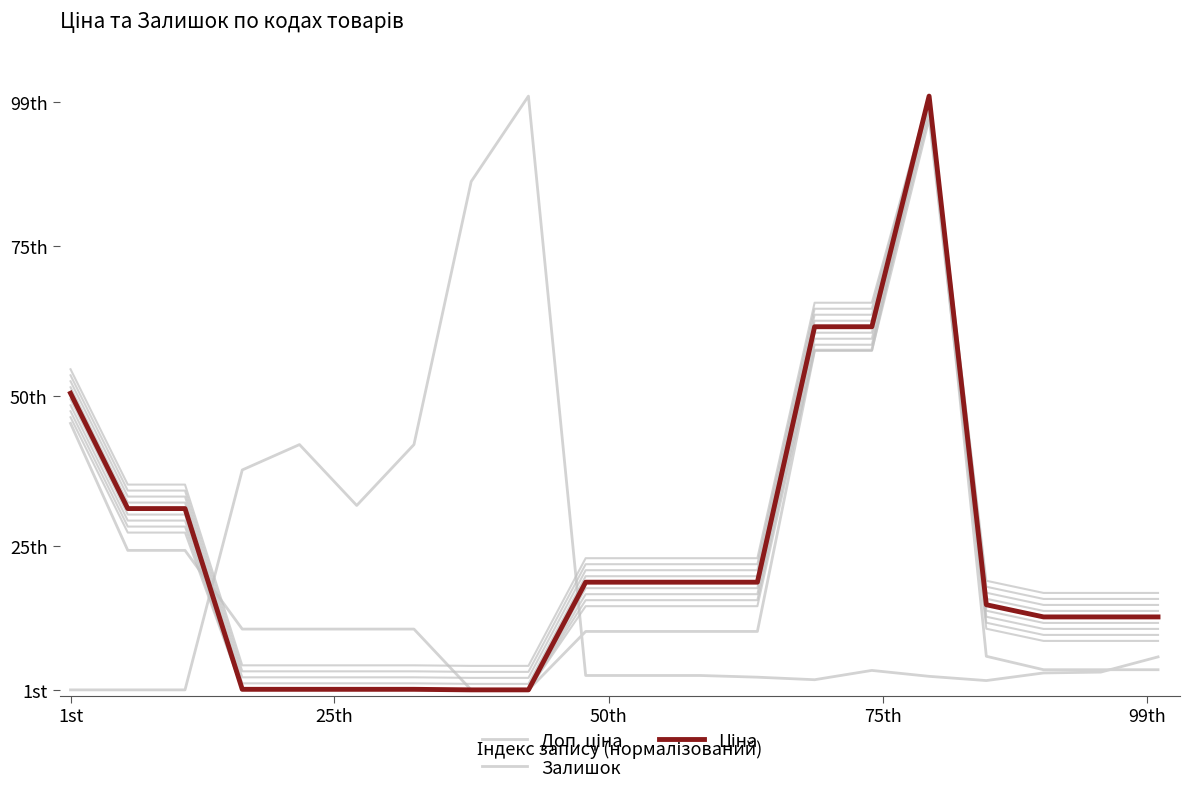

What are all the series names shown in the legend?

Доп. ціна, Залишок, Ціна